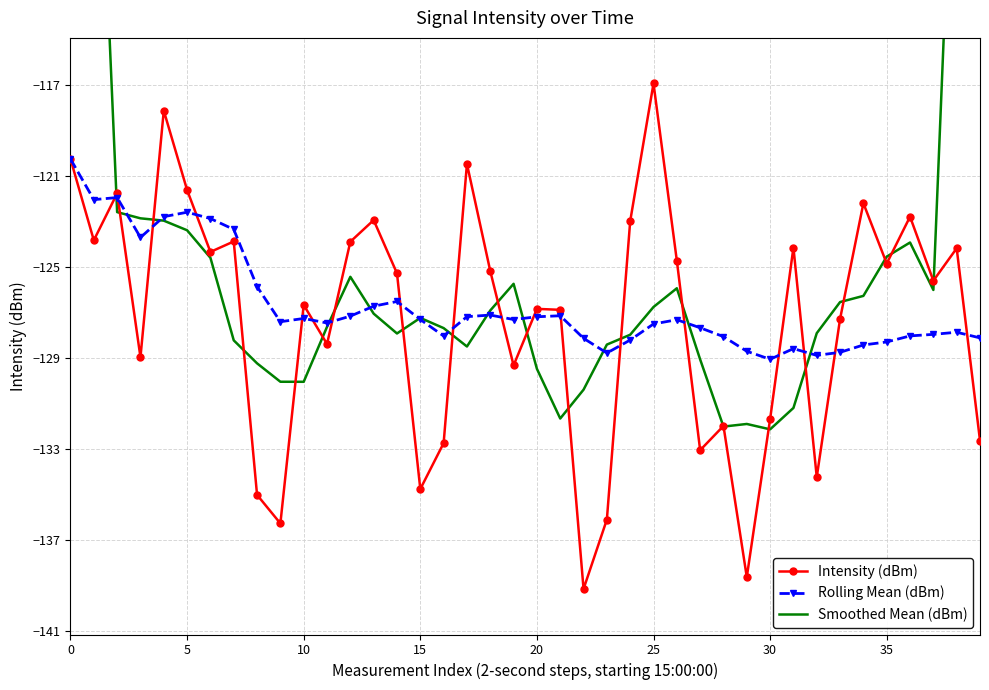

How many values in the Smoothed Mean (dBm) series are below -127?

21